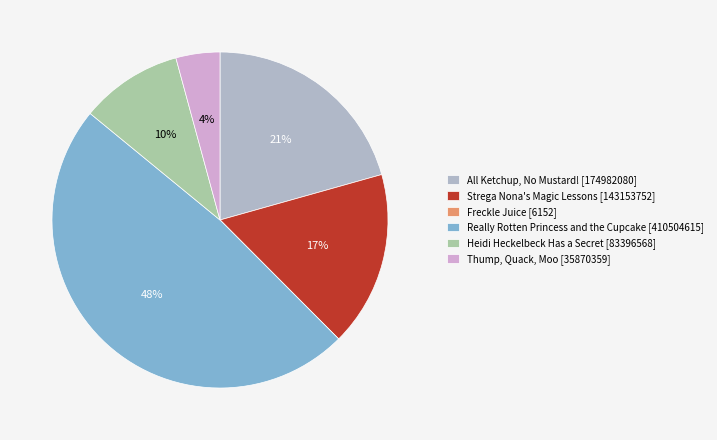

Combined, do Thump, Quack, Moo [35870359] and Strega Nona's Magic Lessons [143153752] account for over 50%?

No